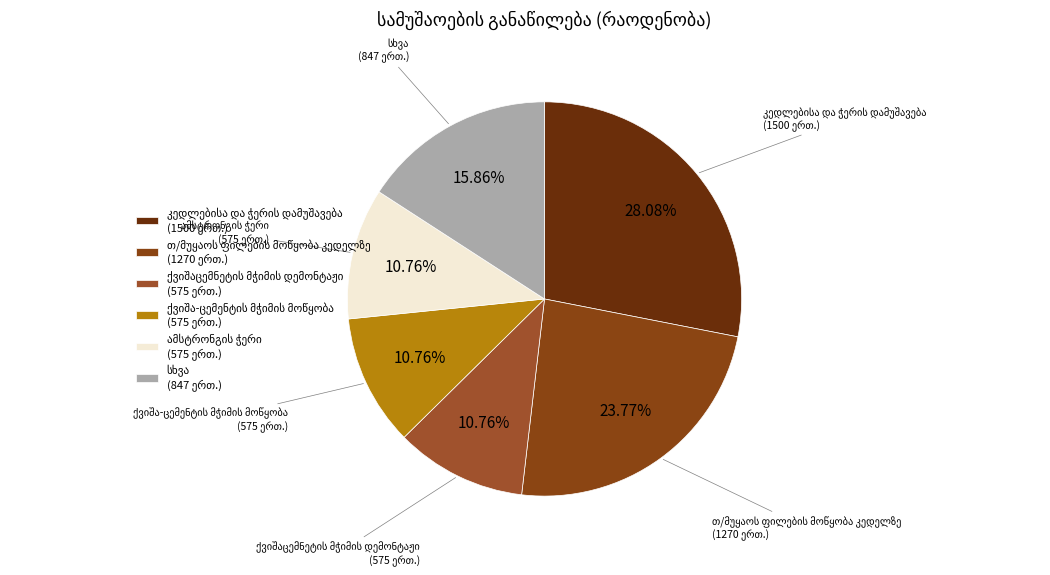

Does any single category account for the majority?

No